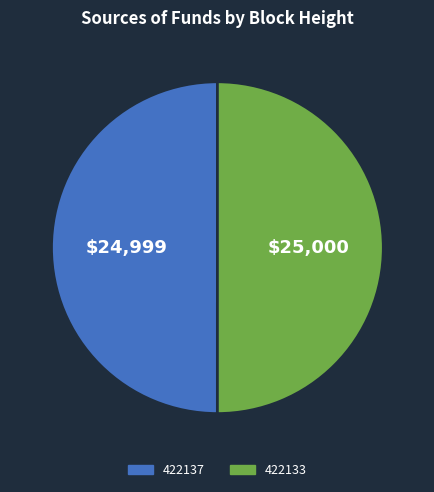

How many slices are in this pie chart?

2